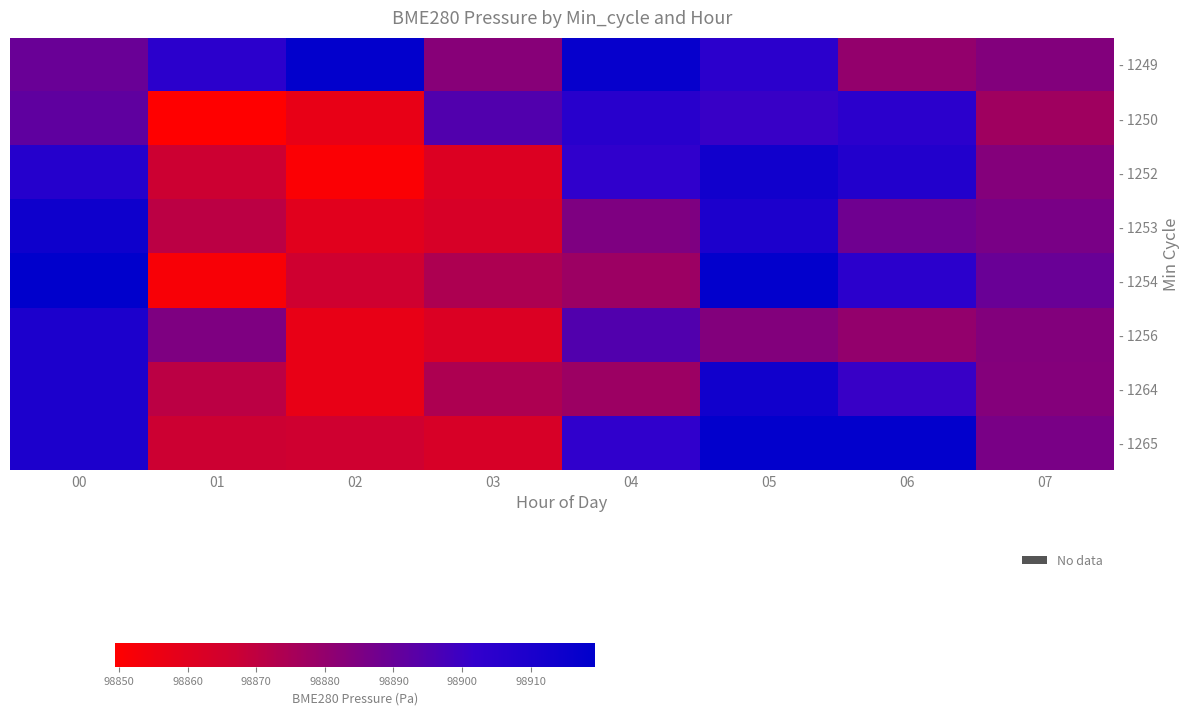

What is the total value across all series at 02?

790932.6